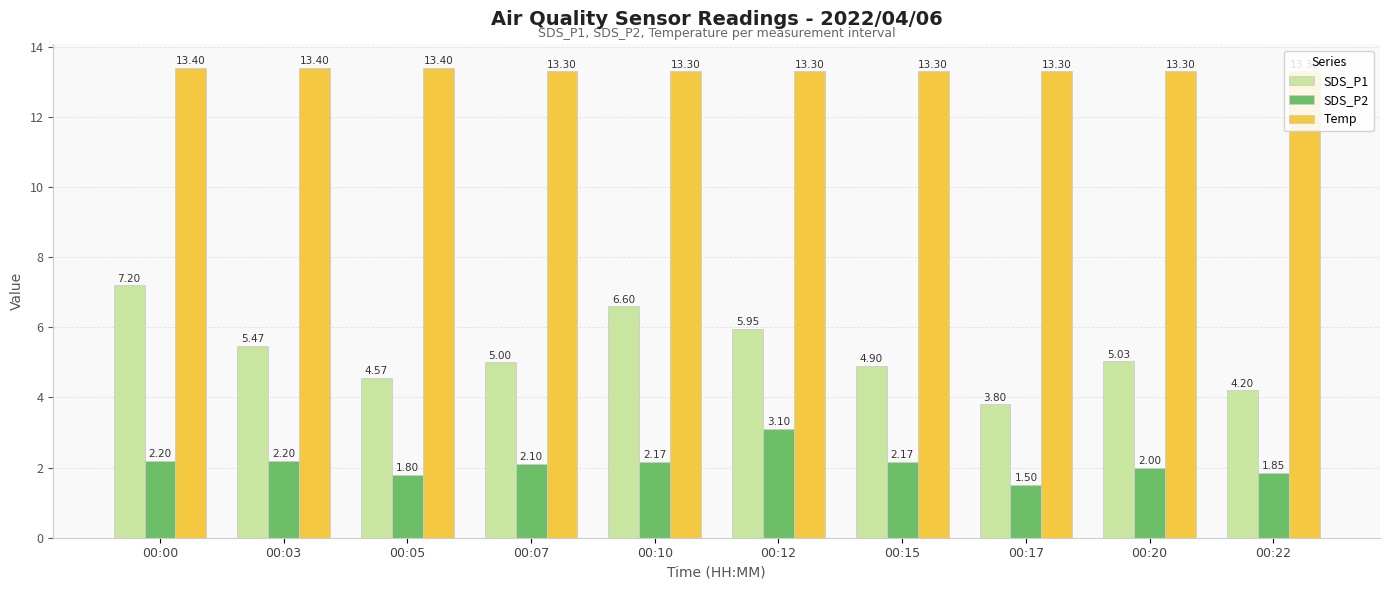

Is the value of SDS_P2 at 00:20 greater than the value of SDS_P1 at 00:05?

No